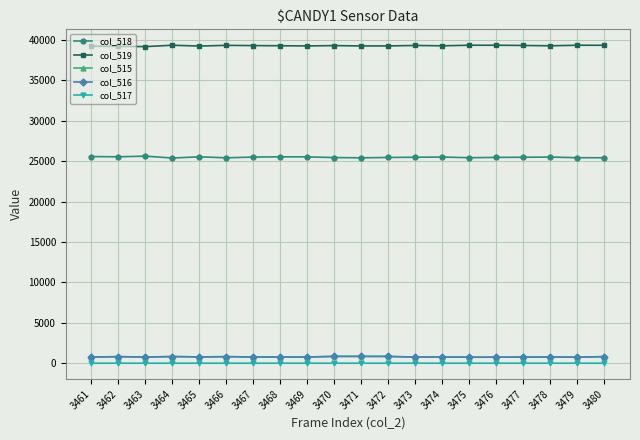

True or false: col_519 and col_518 intersect in this chart.

False